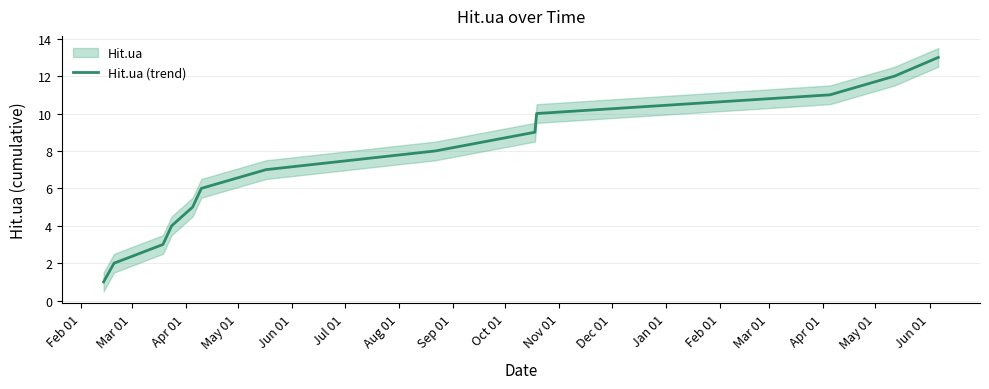

Is it true that the value at Apr 01 is 3?

True